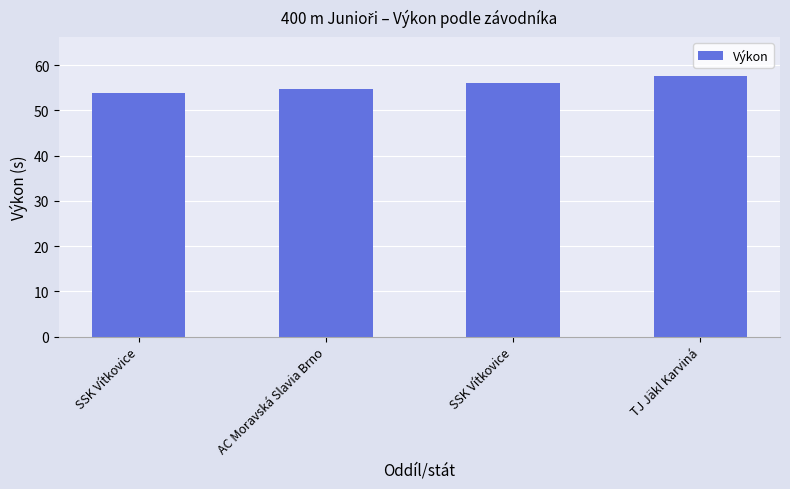

Is it true that the value at SSK Vítkovice is 13.6?

False